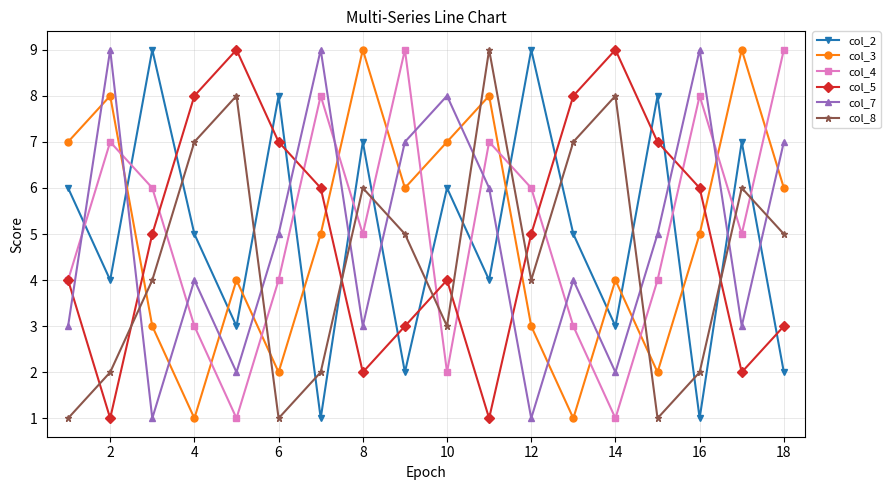

True or false: col_3 and col_4 intersect in this chart.

True